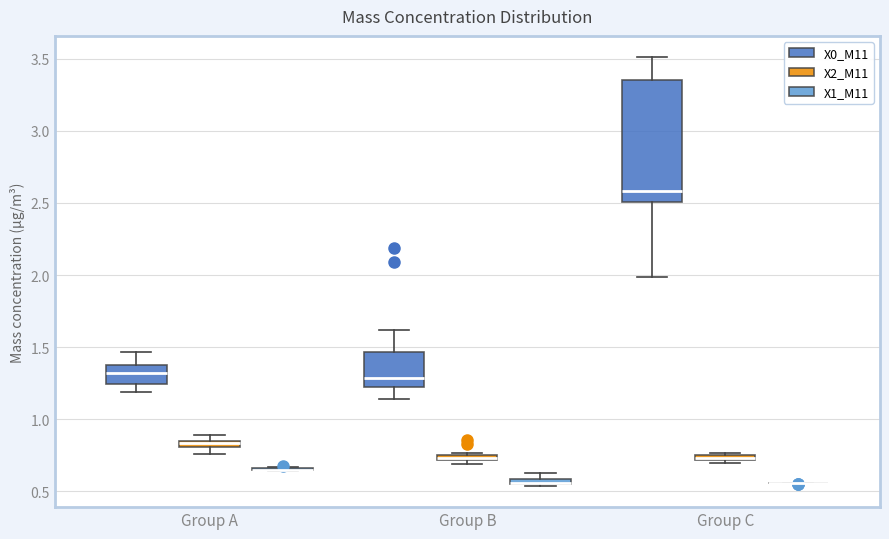

Which box is the tallest, from its lower edge to its upper edge?

Group C (X0_M11)